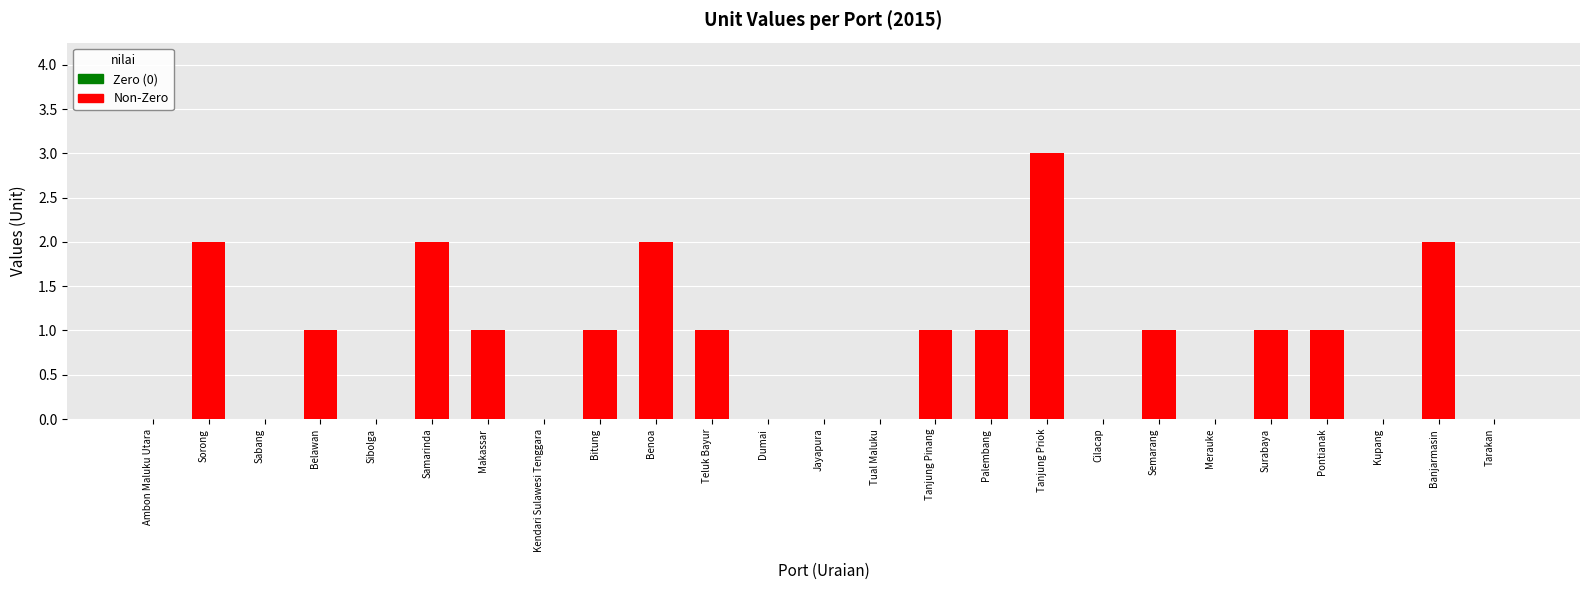

Does the chart contain stacked bars?

No